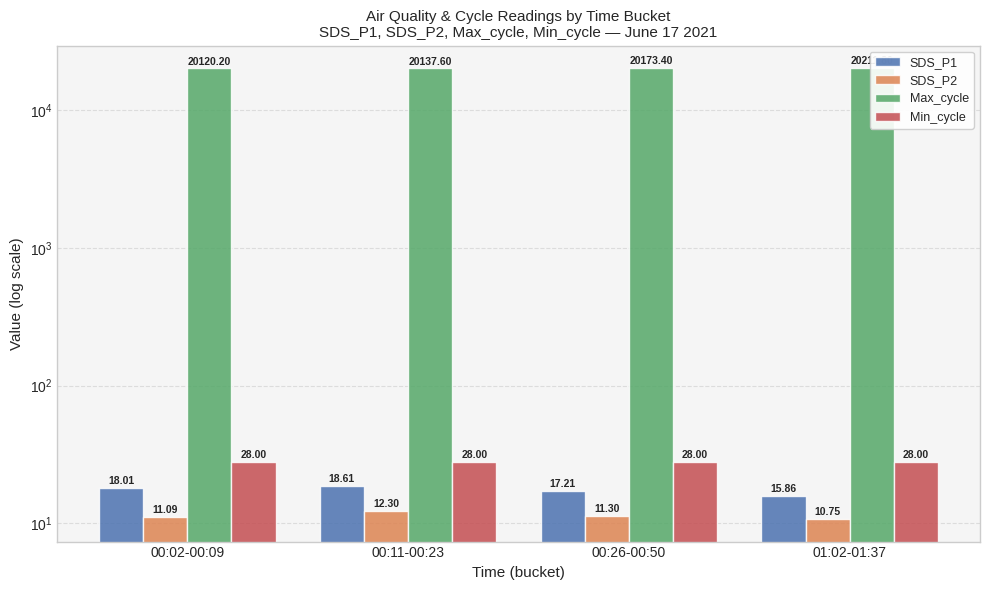

What is the total value across all series at 00:26-00:50?

20229.9